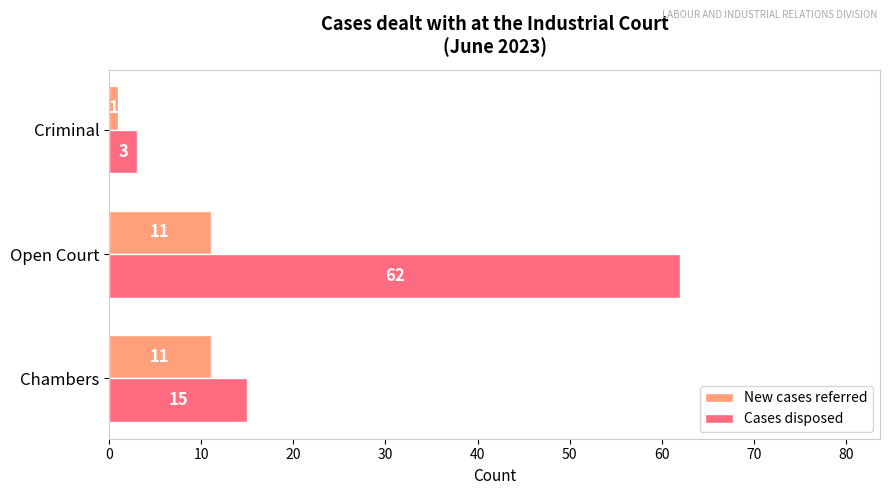

Is it true that New cases referred equals 3 at Open Court?

False